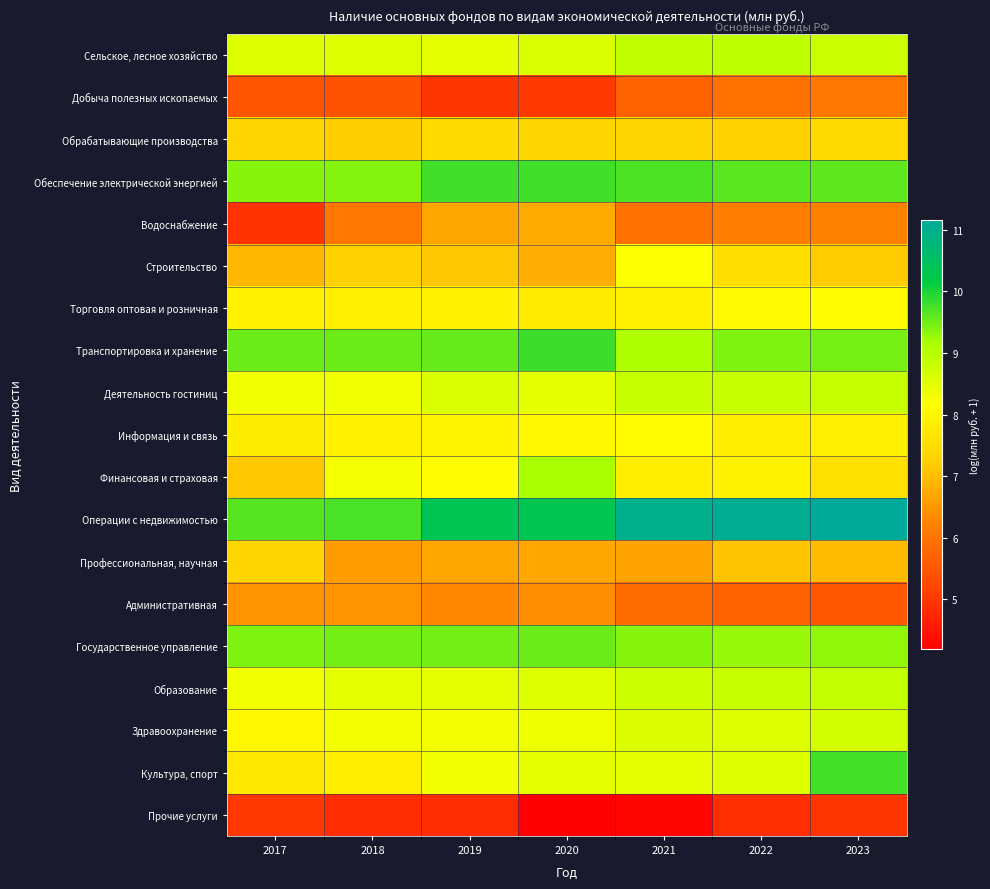

What is the minimum value shown in the chart?

4.2